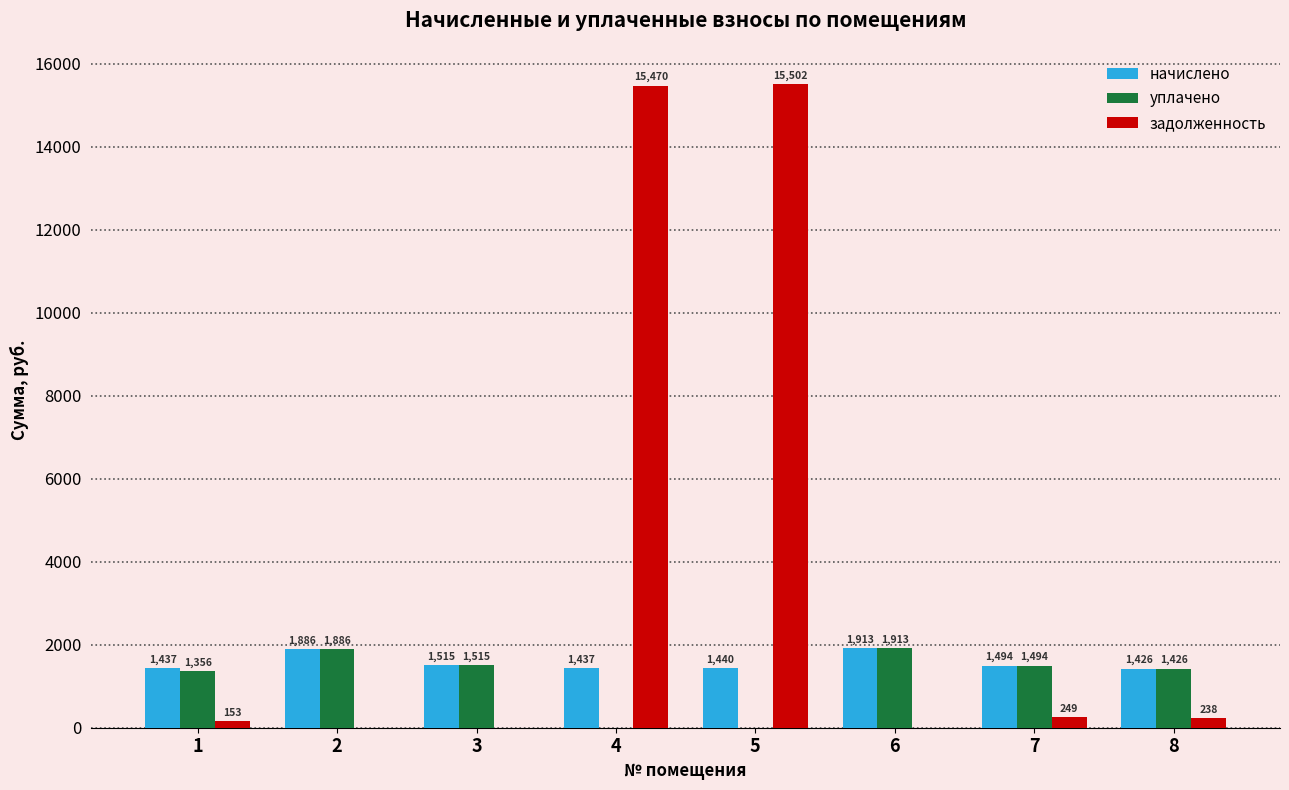

How many groups of bars are there?

8